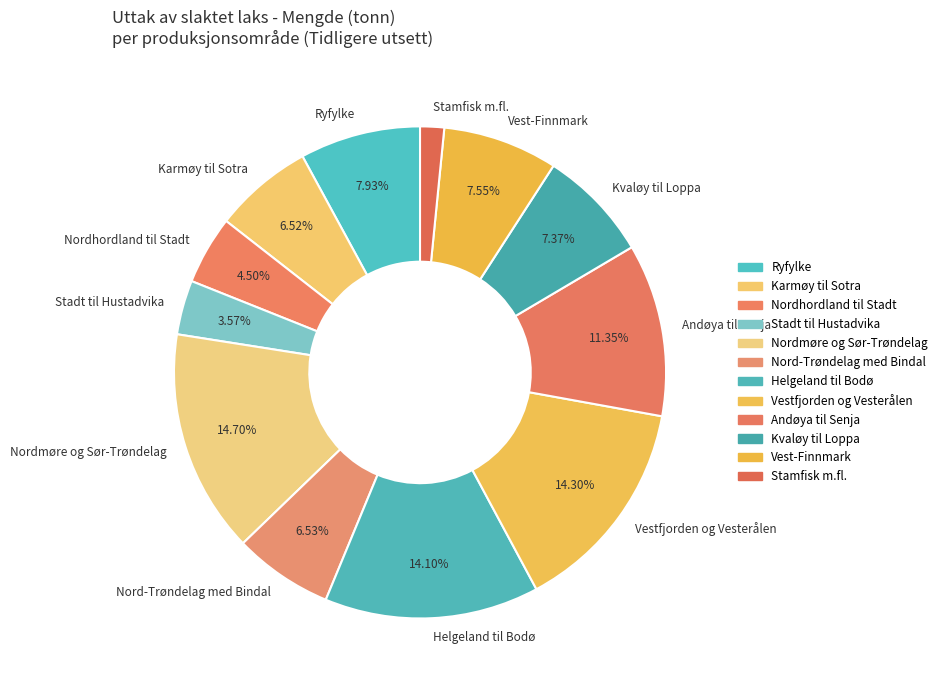

Which has a higher value, Kvaløy til Loppa or Andøya til Senja?

Andøya til Senja